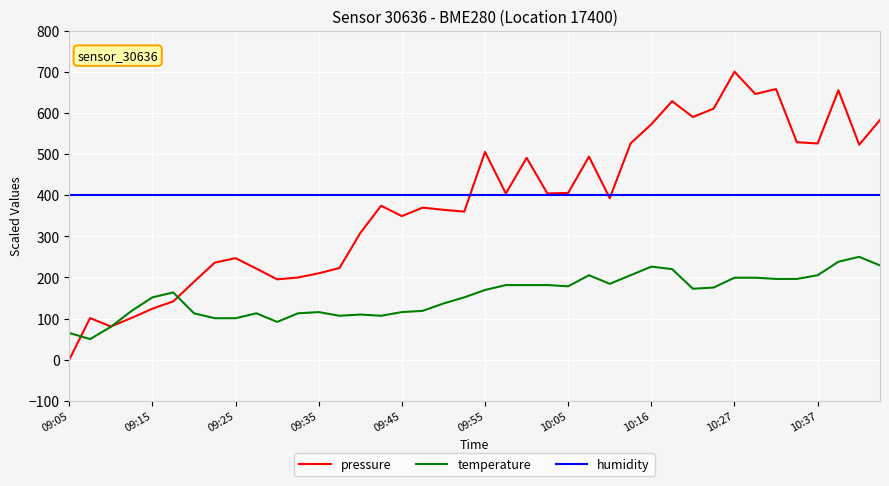

Which series has the largest range (max minus min)?

pressure